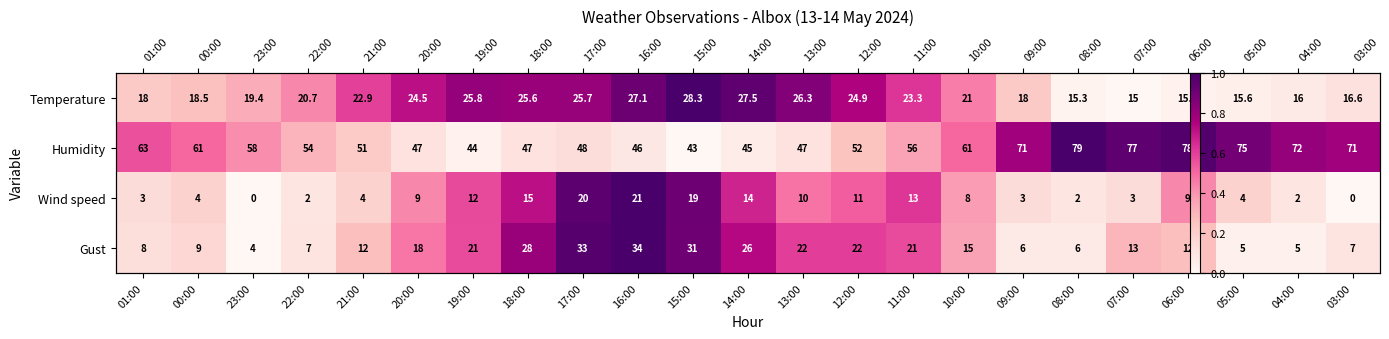

Which category has the lowest value across all series?

07:00